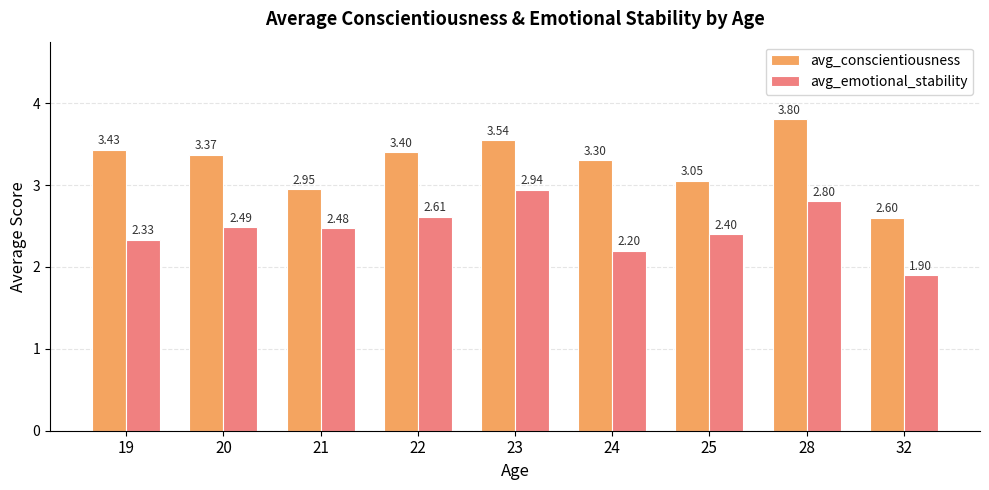

Which series has the largest range (max minus min)?

avg_conscientiousness